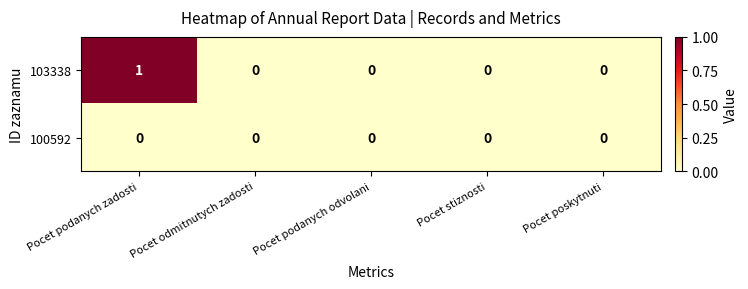

Which series has the widest spread of values?

103338